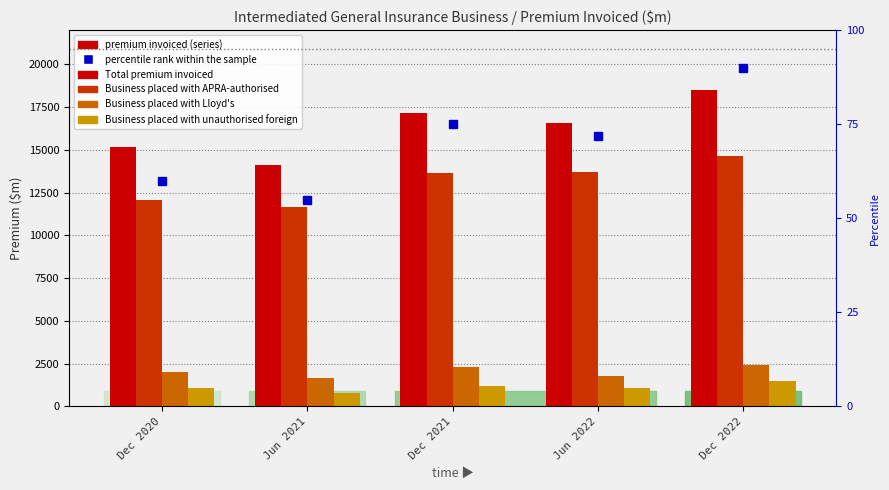

List the labels in order of Business placed with Lloyd's value, smallest first.

Jun 2021, Jun 2022, Dec 2020, Dec 2021, Dec 2022